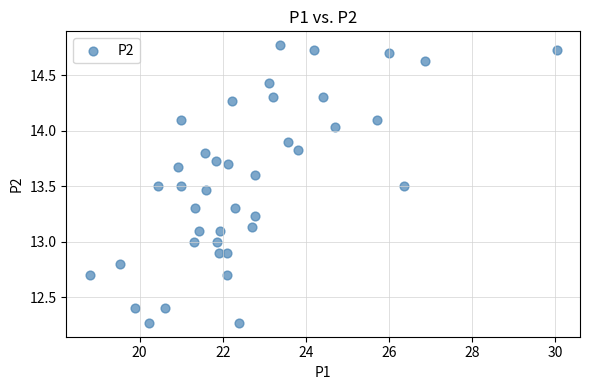

What is the range of X values (max minus min)?

11.2